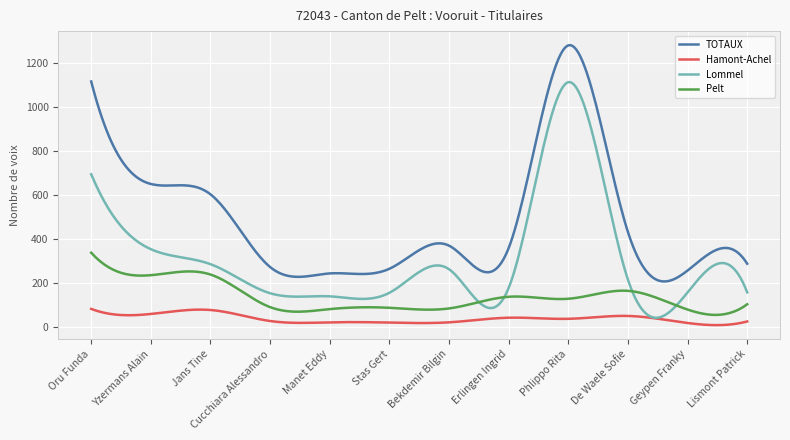

True or false: TOTAUX and Pelt cross at least once.

False